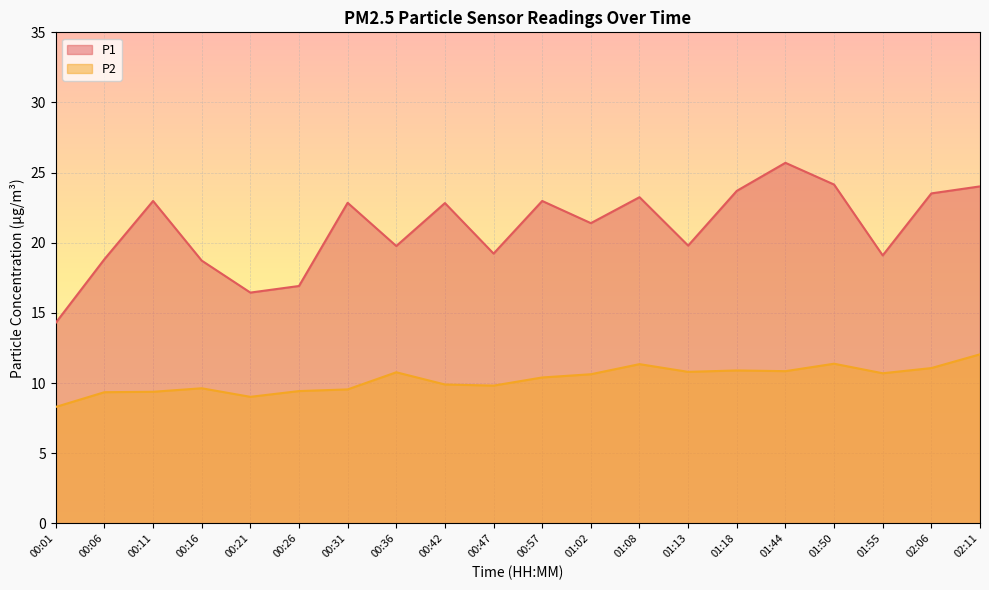

Which has a higher value, 00:16 or 01:50?

01:50